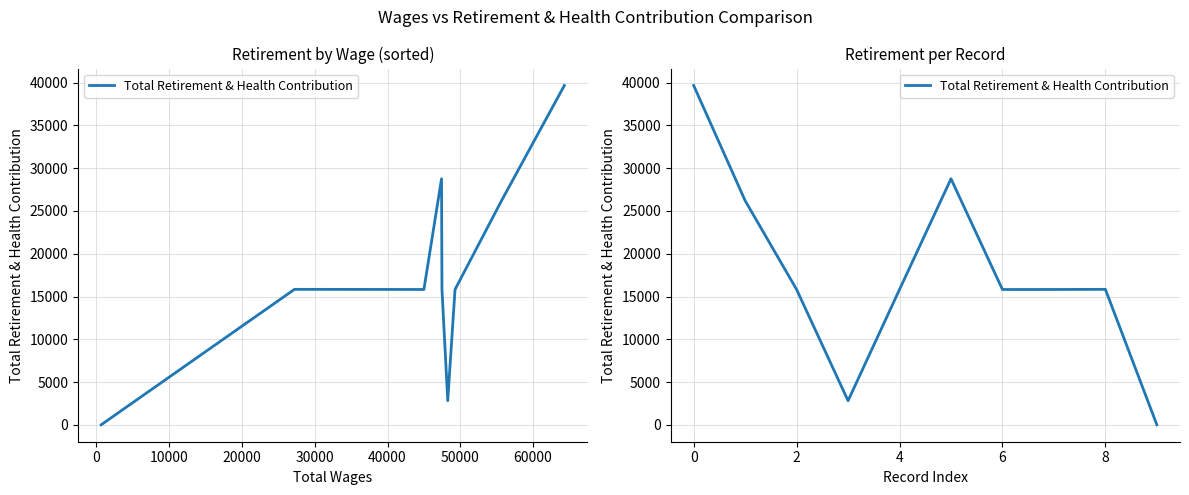

True or false: the data shows 15819 at 6.

True